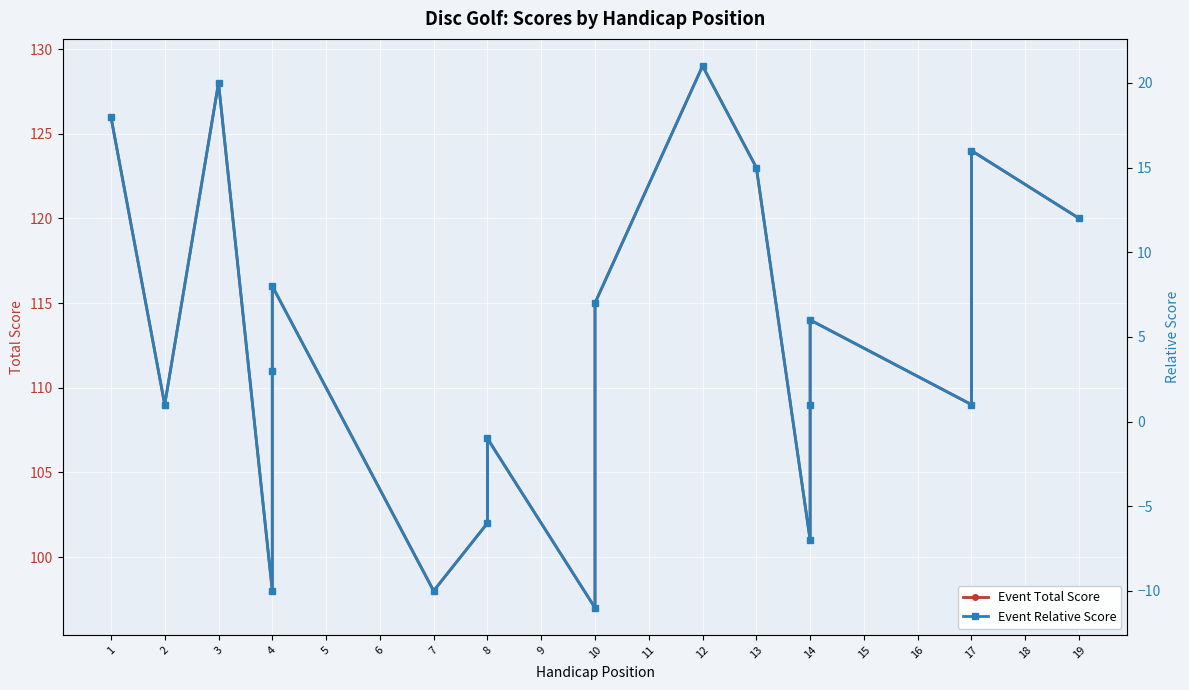

At which label does Event Relative Score first exceed 3?

1